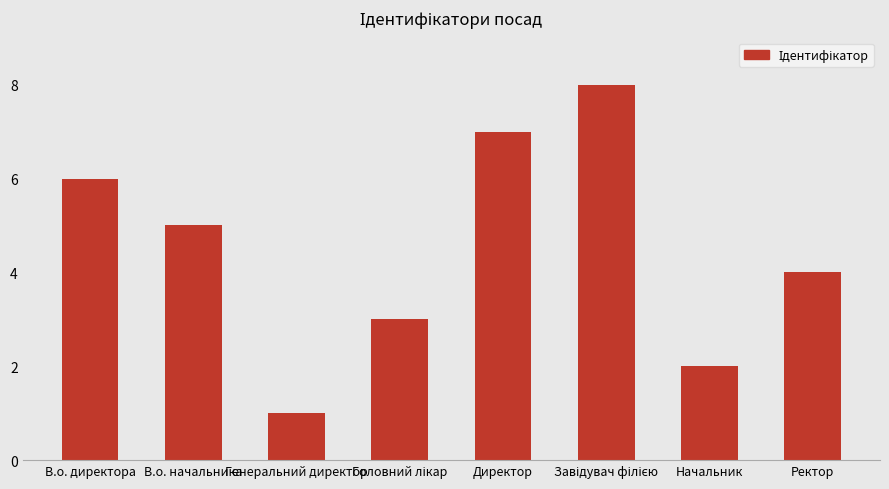

Between В.о. директора and Ректор, which is larger?

В.о. директора